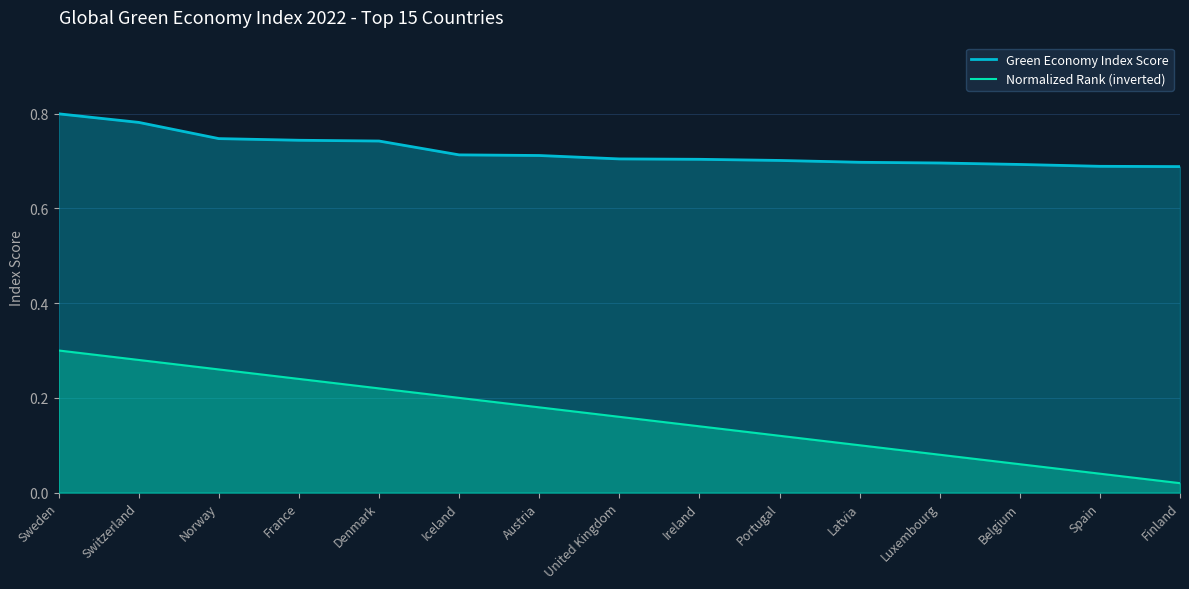

How many Green Economy Index Score values are between 0 and 1?

15